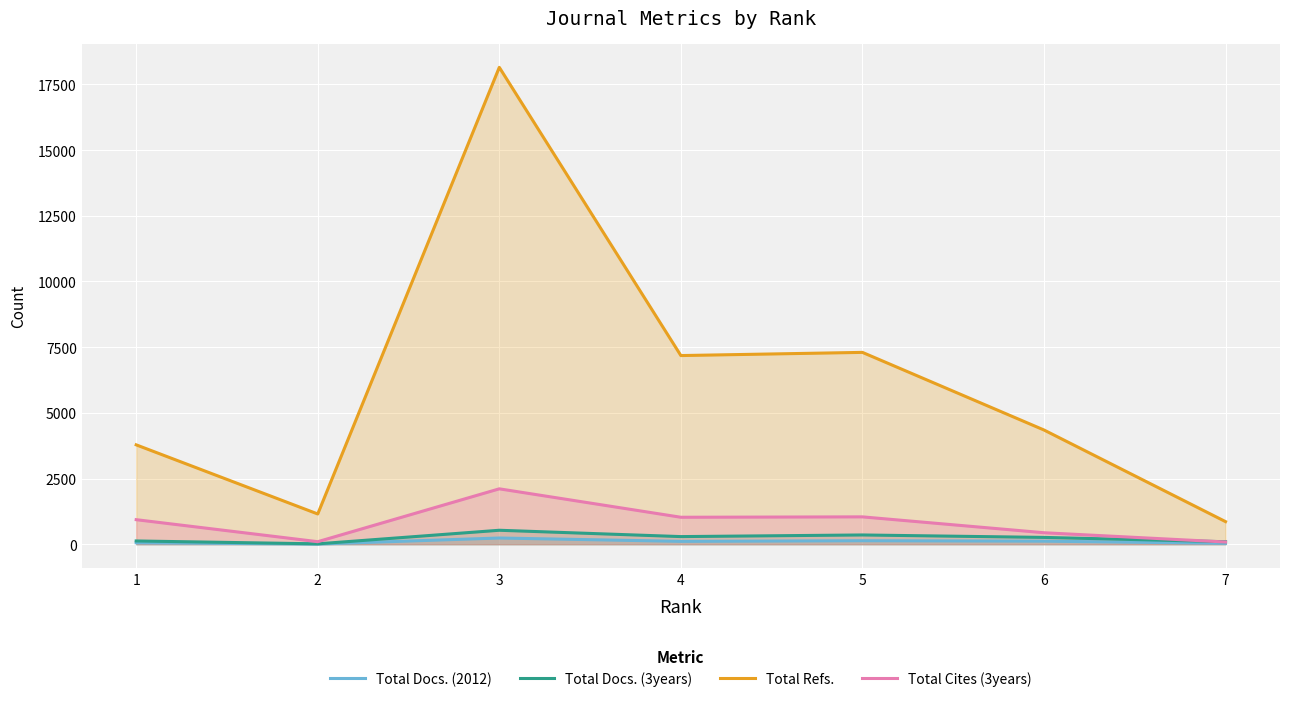

At which category is the sum across all series the highest?

3